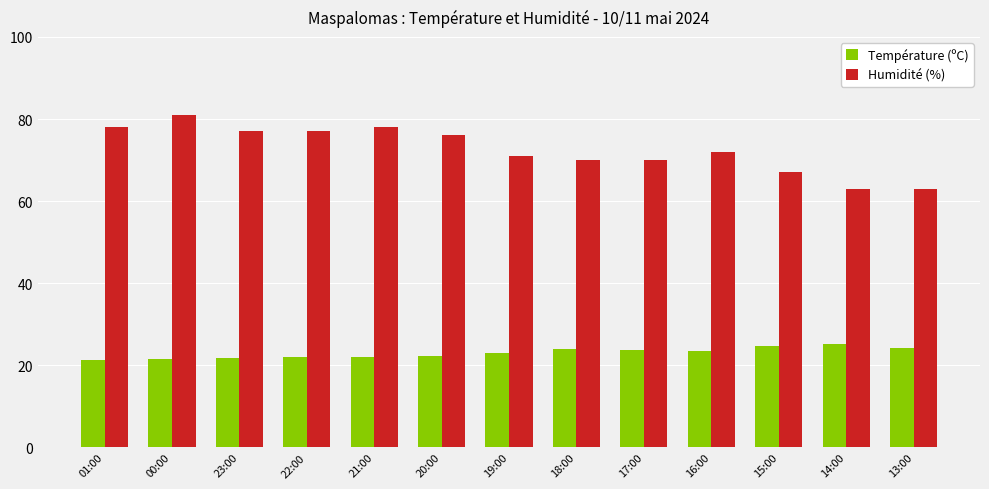

What is the minimum value for Température (ºC)?

21.2